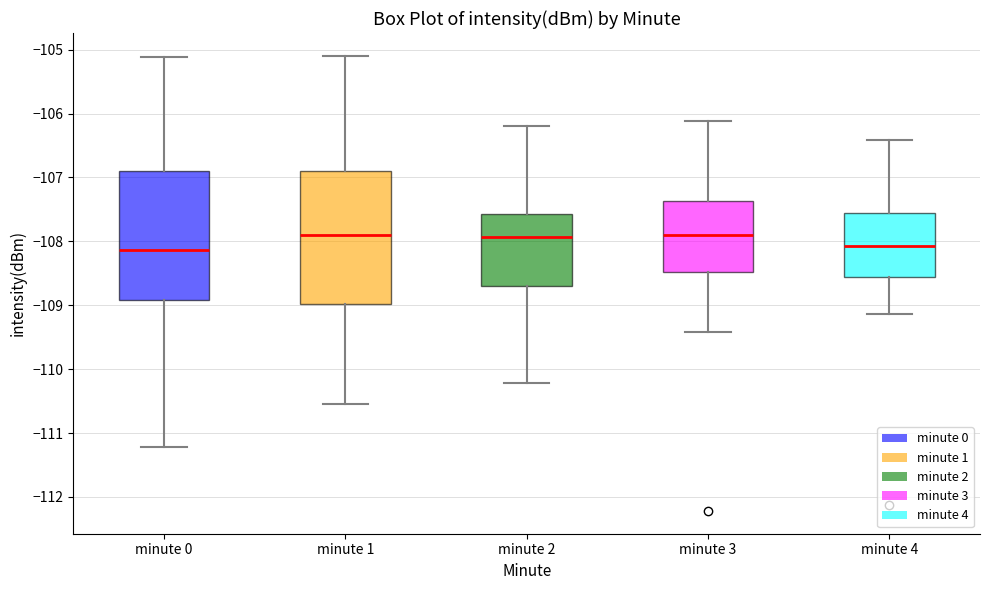

Reading left to right, read every box against the y-axis: the position of its median line, the range the box covers, and the ends of its whiskers. The values are not printed on the chart, so give them approximately, as read against the axis.

minute 0: median -108.1, box -108.9 to -106.9, whiskers -111.2 to -105.1
minute 1: median -107.9, box -109.0 to -106.9, whiskers -110.5 to -105.1
minute 2: median -107.9, box -108.7 to -107.6, whiskers -110.2 to -106.2
minute 3: median -107.9, box -108.5 to -107.4, whiskers -109.4 to -106.1
minute 4: median -108.1, box -108.6 to -107.6, whiskers -109.1 to -106.4